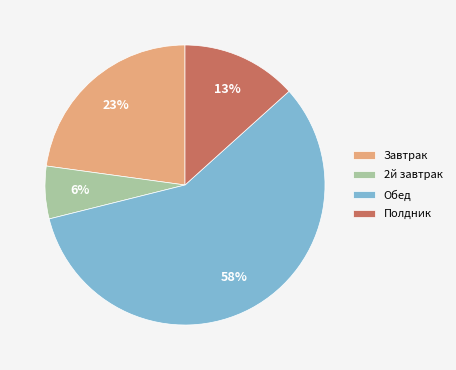

Is the sum of Полдник and 2й завтрак greater than half?

No